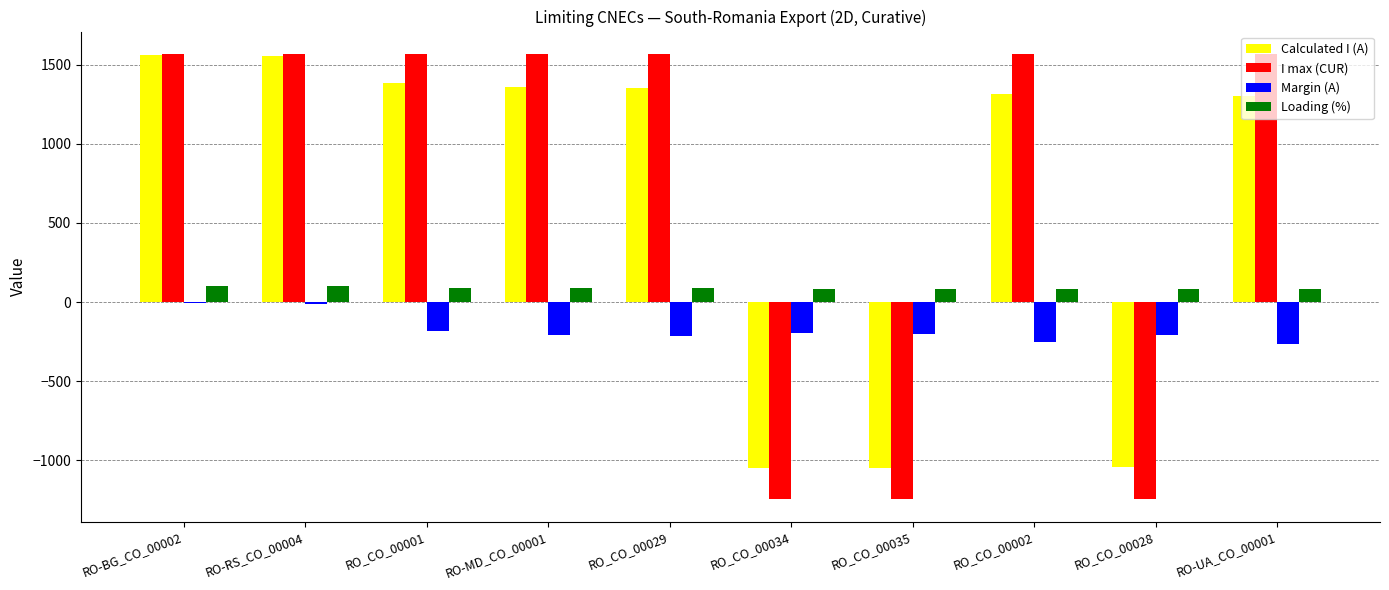

The value of Calculated I (A) at RO_CO_00028 is -1042. True or false?

True